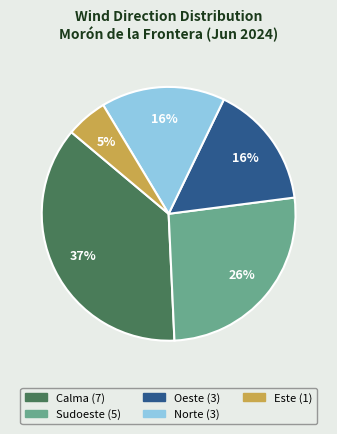

To the nearest percent, what is the average slice percentage?

20%